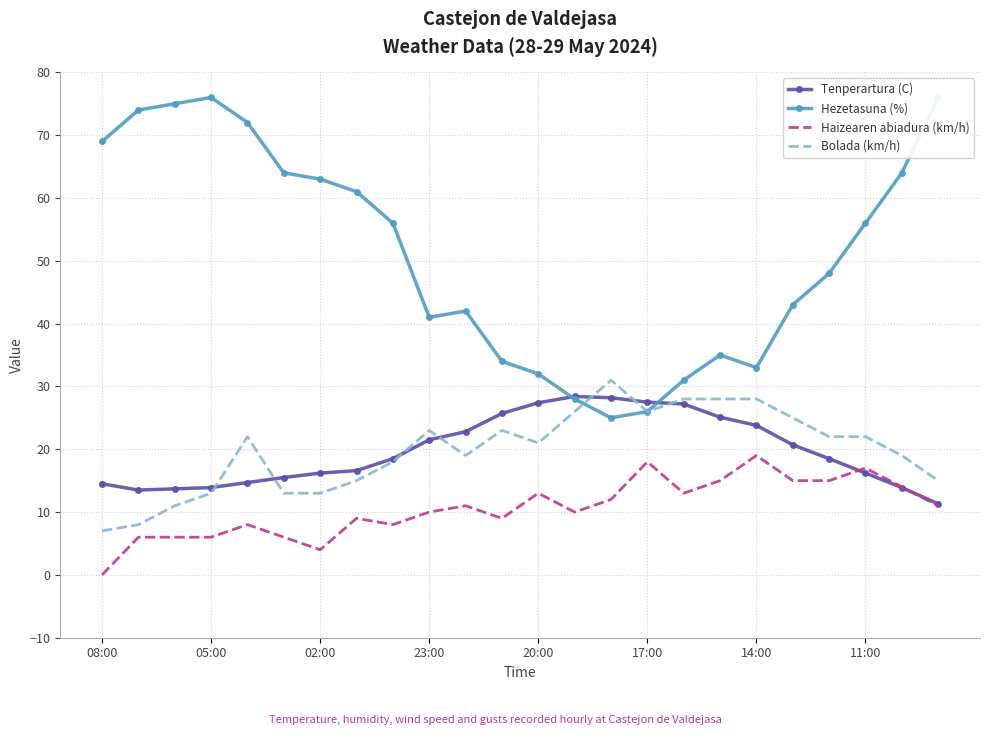

True or false: Hezetasuna (%) and Haizearen abiadura (km/h) cross at least once.

False